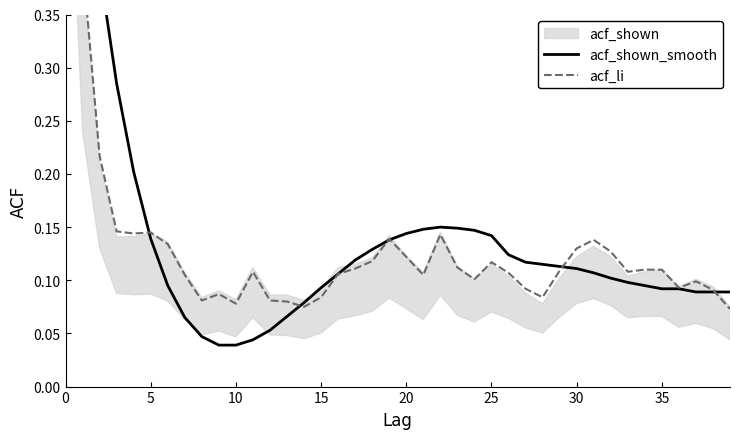

What is the sum of the acf_shown_smooth values at 20 and 18?

0.3